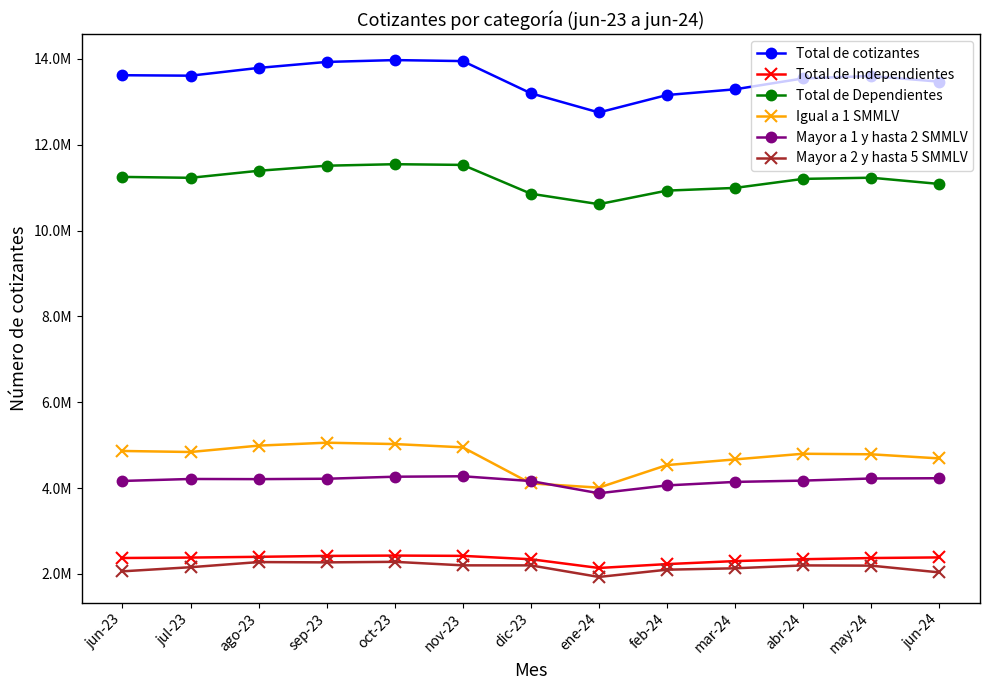

Does the chart display data point markers on the line(s)?

Yes